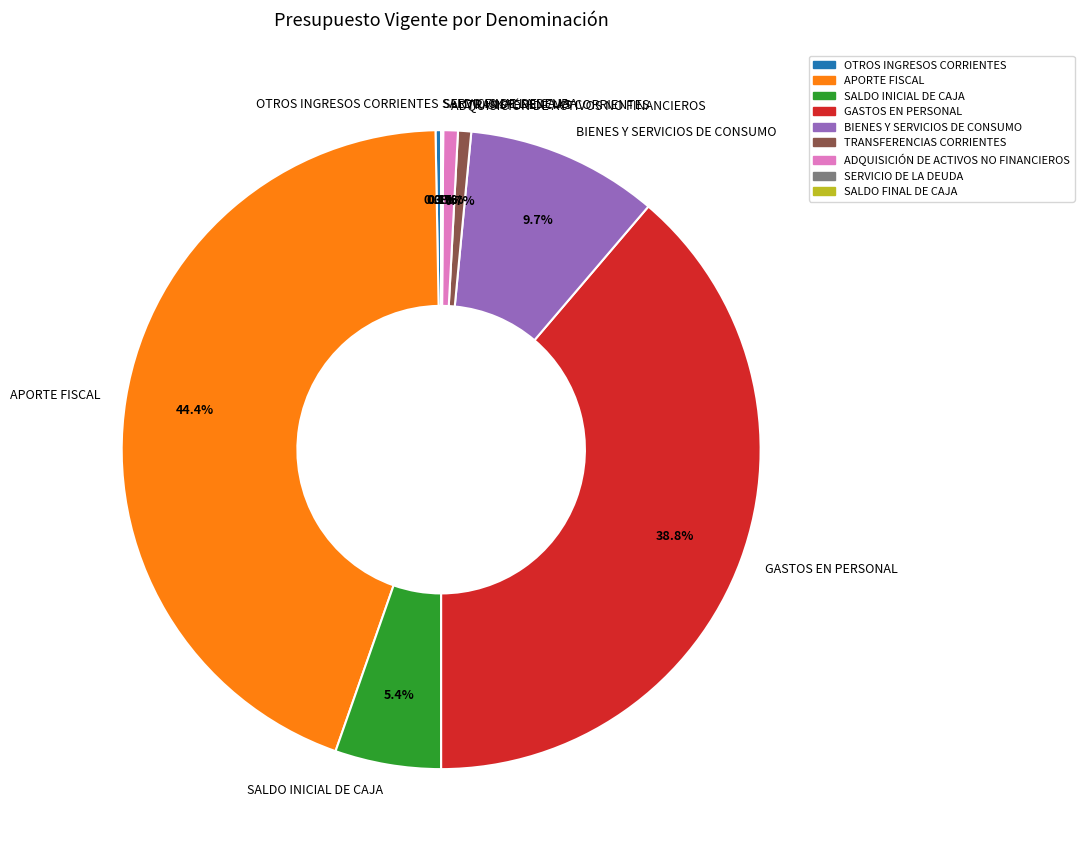

How much of the chart is everything except ADQUISICIÓN DE ACTIVOS NO FINANCIEROS?

99.3%